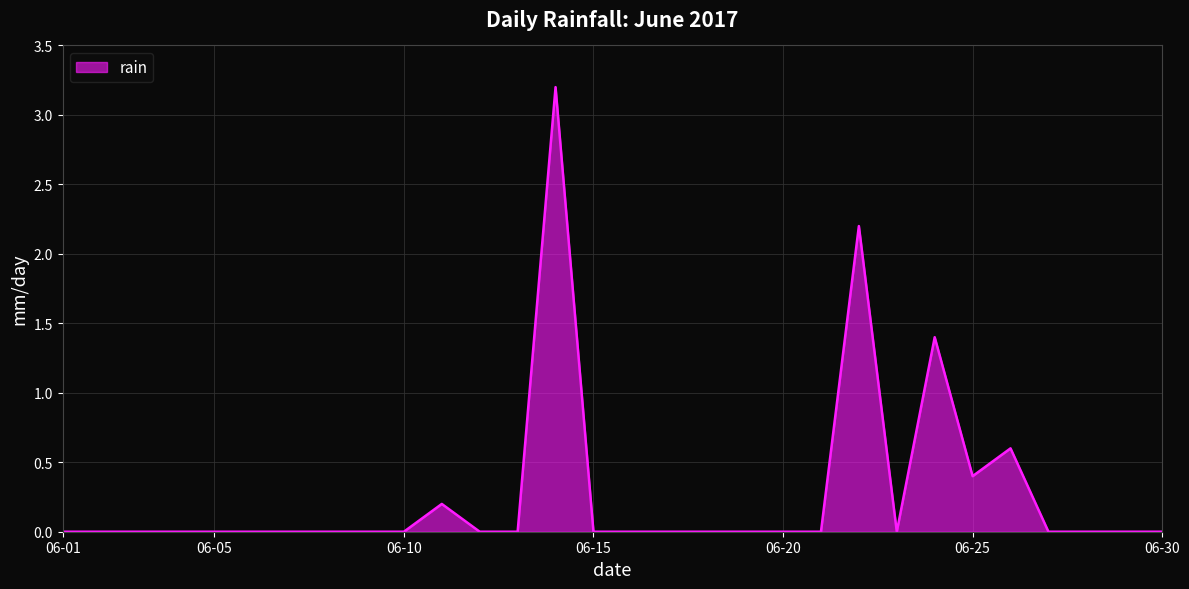

What is the greatest value displayed?

3.2